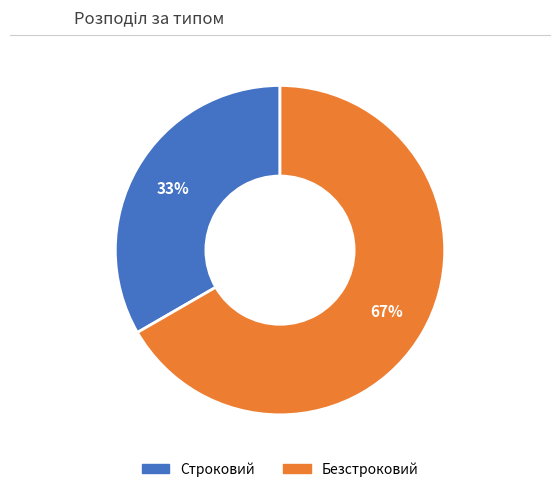

Is there any slice that represents more than half of the pie?

Yes